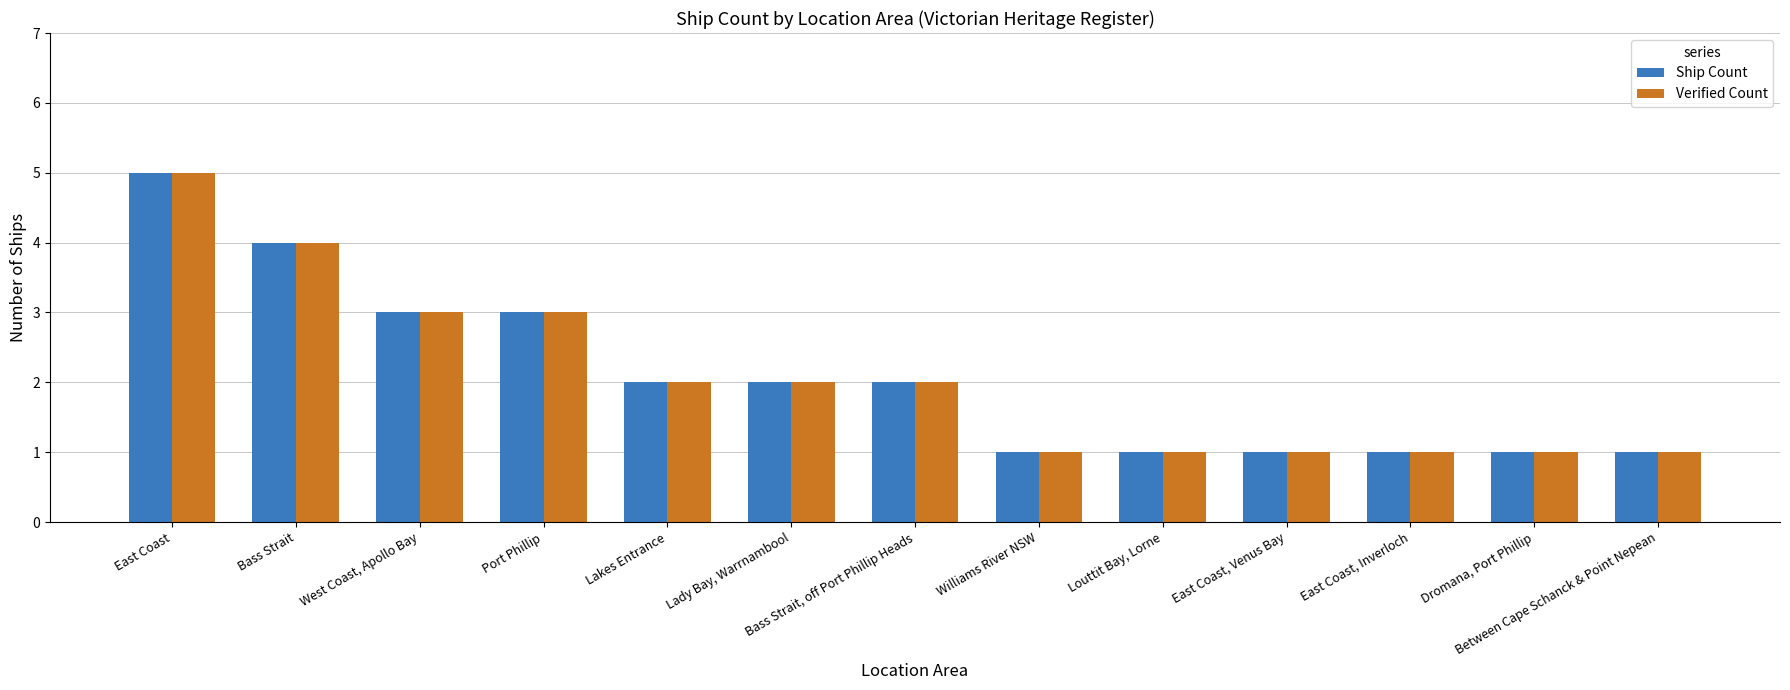

At which category is the sum across all series the highest?

East Coast